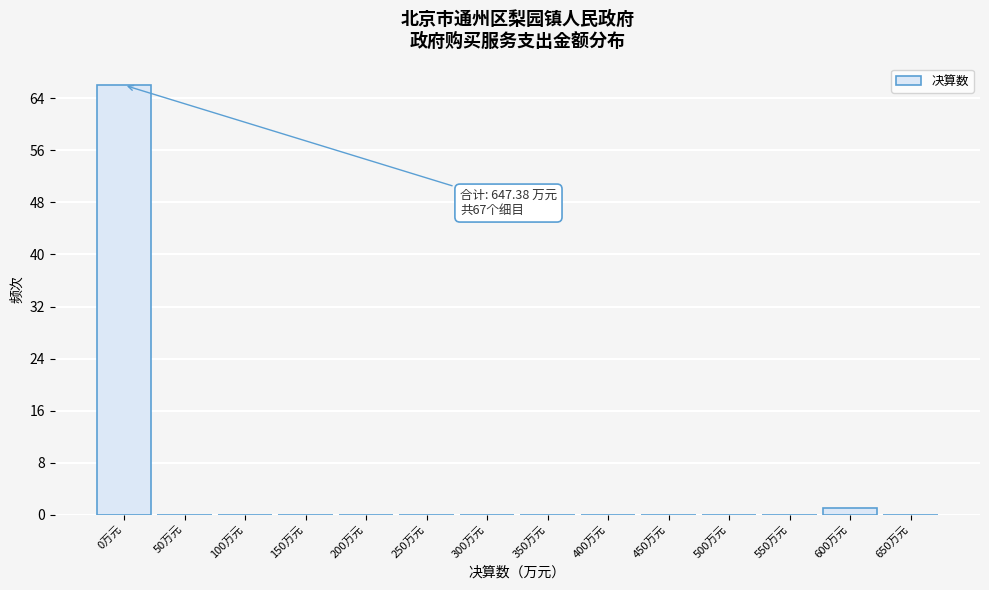

Reading left to right, list all the values displayed in this chart.

0万元=66	50万元=0	100万元=0	150万元=0	200万元=0	250万元=0	300万元=0	350万元=0	400万元=0	450万元=0	500万元=0	550万元=0	600万元=1	650万元=0